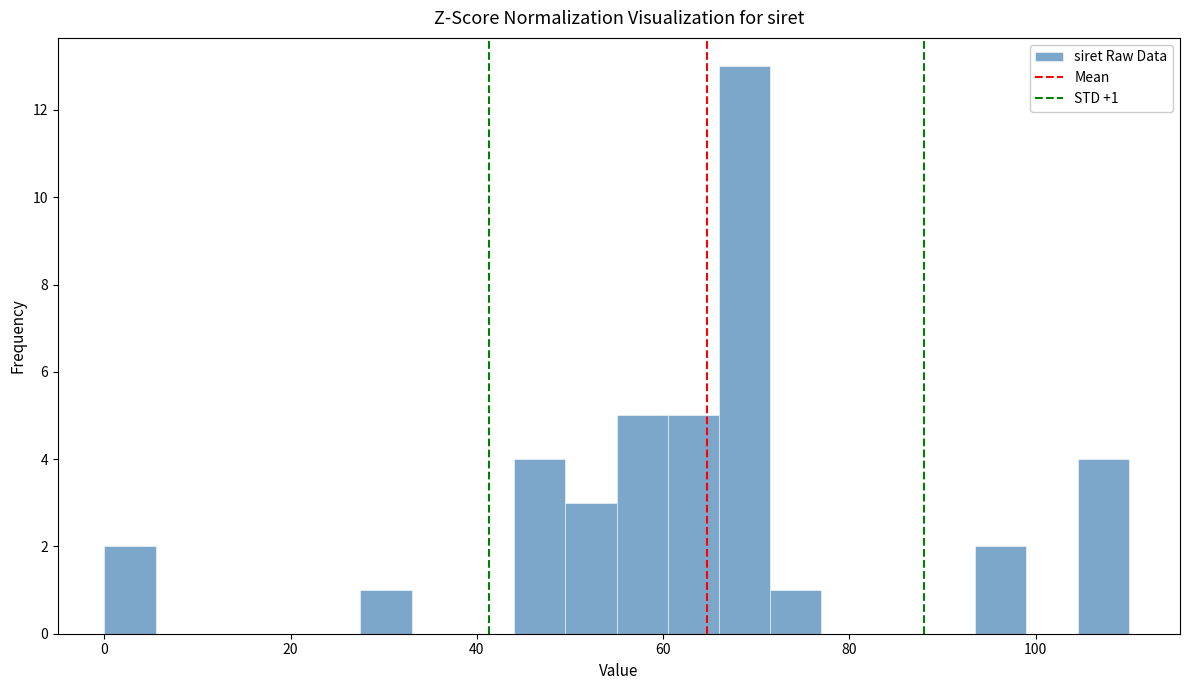

Read against the x-axis, roughly where is the centre of the tallest bar?

68